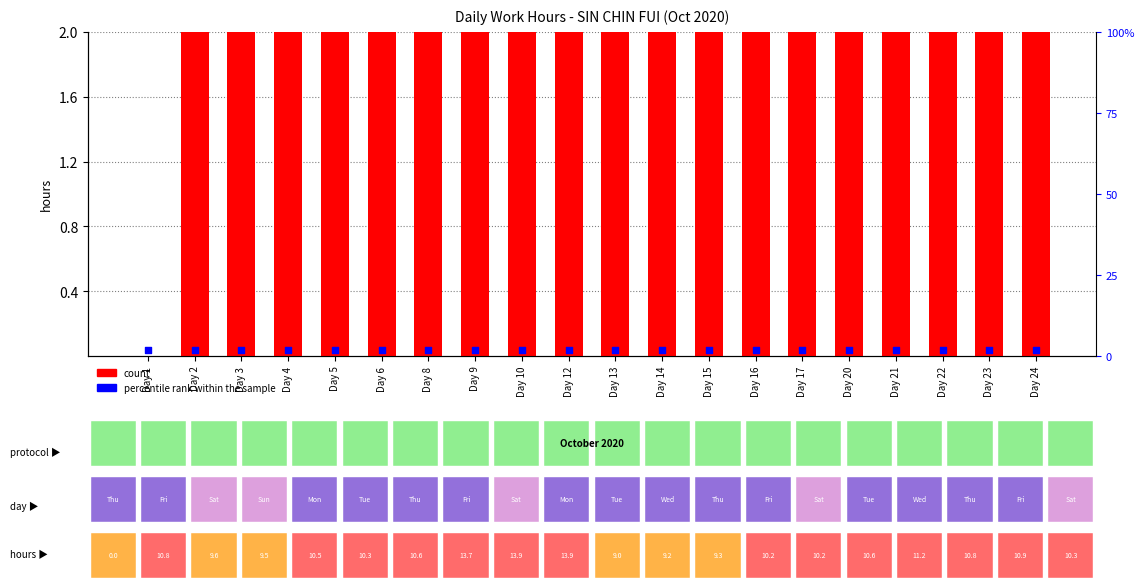

Which series has the largest total across all categories?

count